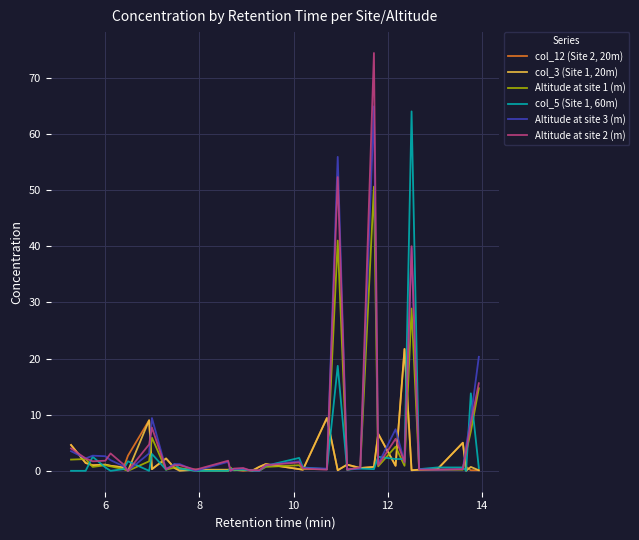

What are all the series names shown in the legend?

col_12 (Site 2, 20m), col_3 (Site 1, 20m), Altitude at site 1 (m), col_5 (Site 1, 60m), Altitude at site 3 (m), Altitude at site 2 (m)